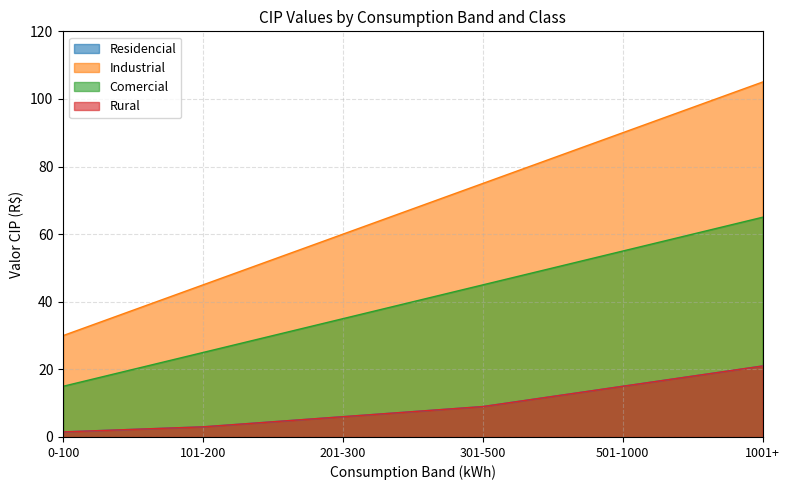

True or false: Comercial and Rural cross at least once.

False